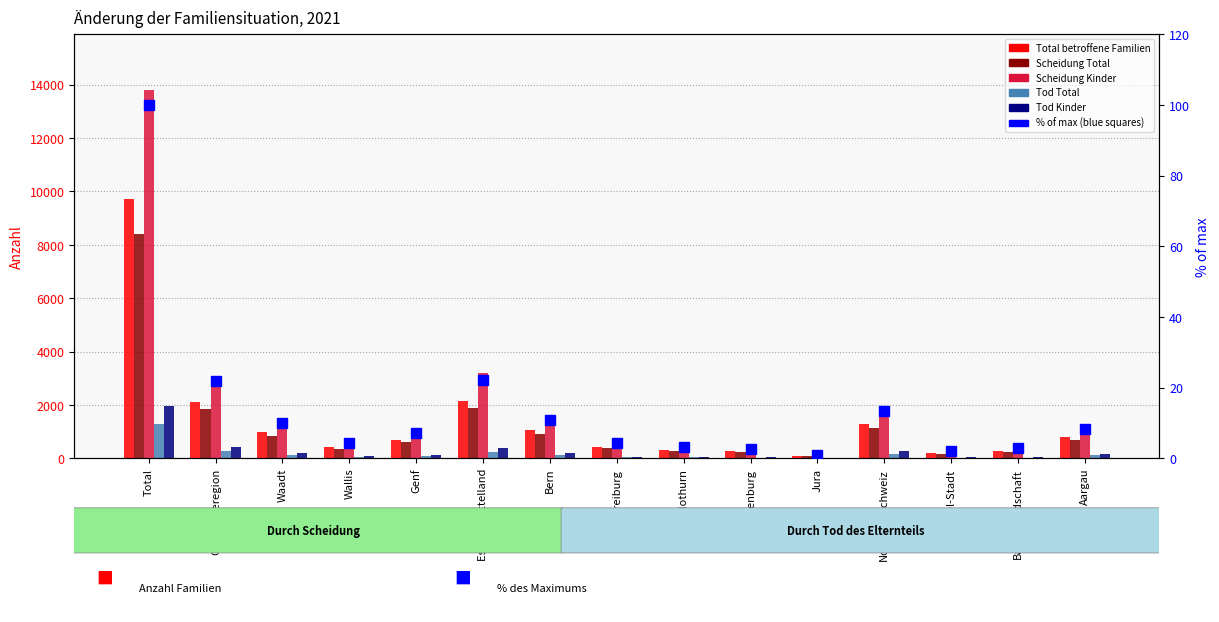

Reading right to left, what are all the values shown in this chart?

Total betroffene Familien: 817.0	279.0	209.0	1305.0	102.0	269.0	306.0	426.0	1050.0	2153.0	705.0	435.0	986.0	2126.0	9707.0
Scheidung Total: 706.0	251.0	176.0	1133.0	89.0	236.0	269.0	386.0	917.0	1897.0	625.0	368.0	840.0	1833.0	8408.0
Scheidung Kinder: 1156.0	385.0	287.0	1828.0	149.0	383.0	459.0	670.0	1551.0	3212.0	1006.0	597.0	1336.0	2939.0	13809.0
Tod Total: 111.0	28.0	33.0	172.0	13.0	33.0	37.0	40.0	133.0	256.0	80.0	67.0	146.0	293.0	1299.0
Tod Kinder: 173.0	41.0	49.0	263.0	15.0	44.0	58.0	58.0	208.0	383.0	116.0	103.0	207.0	426.0	1971.0
% of max: 8.4	2.9	2.2	13.4	1.1	2.8	3.2	4.4	10.8	22.2	7.3	4.5	10.2	21.9	100.0